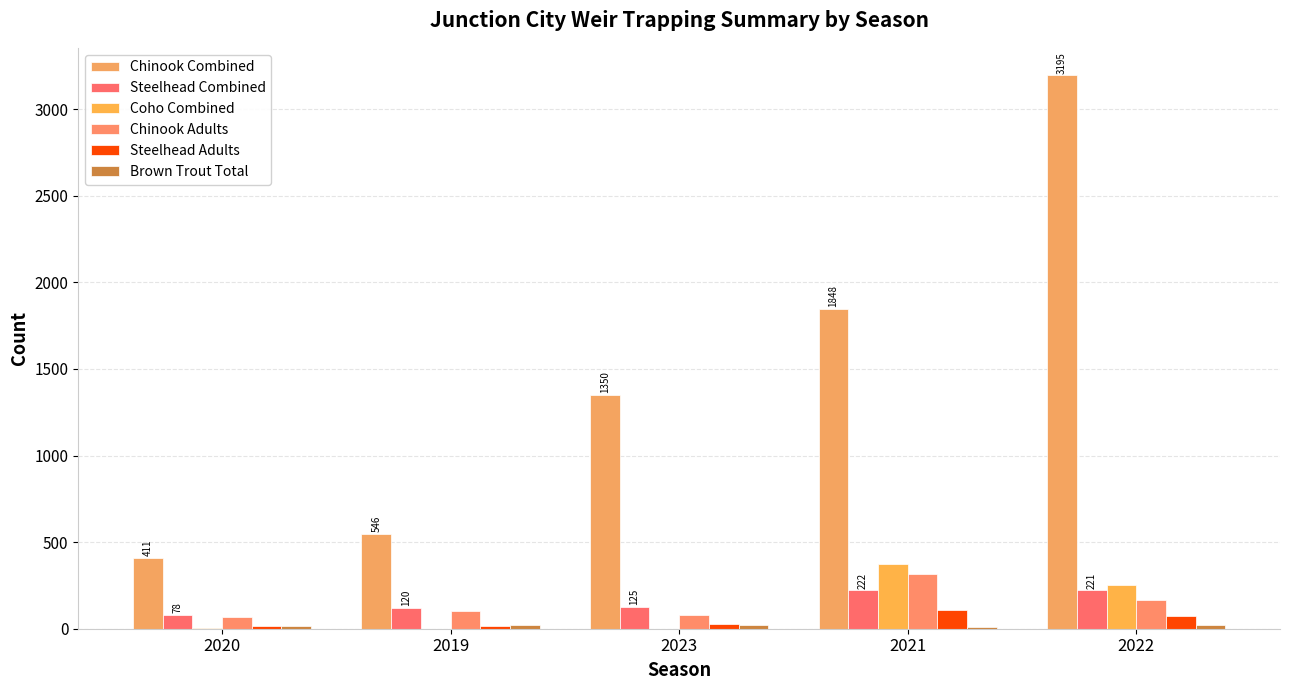

Does the chart contain stacked bars?

No